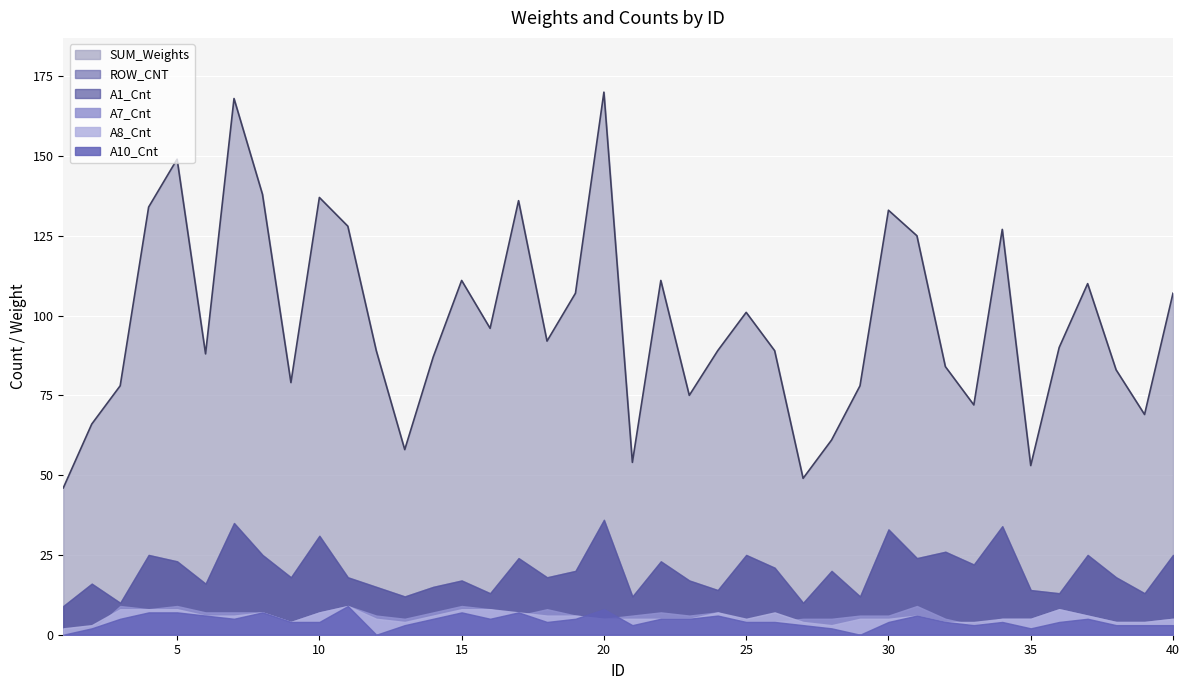

What is the approximate value of A1_Cnt at 35?

14